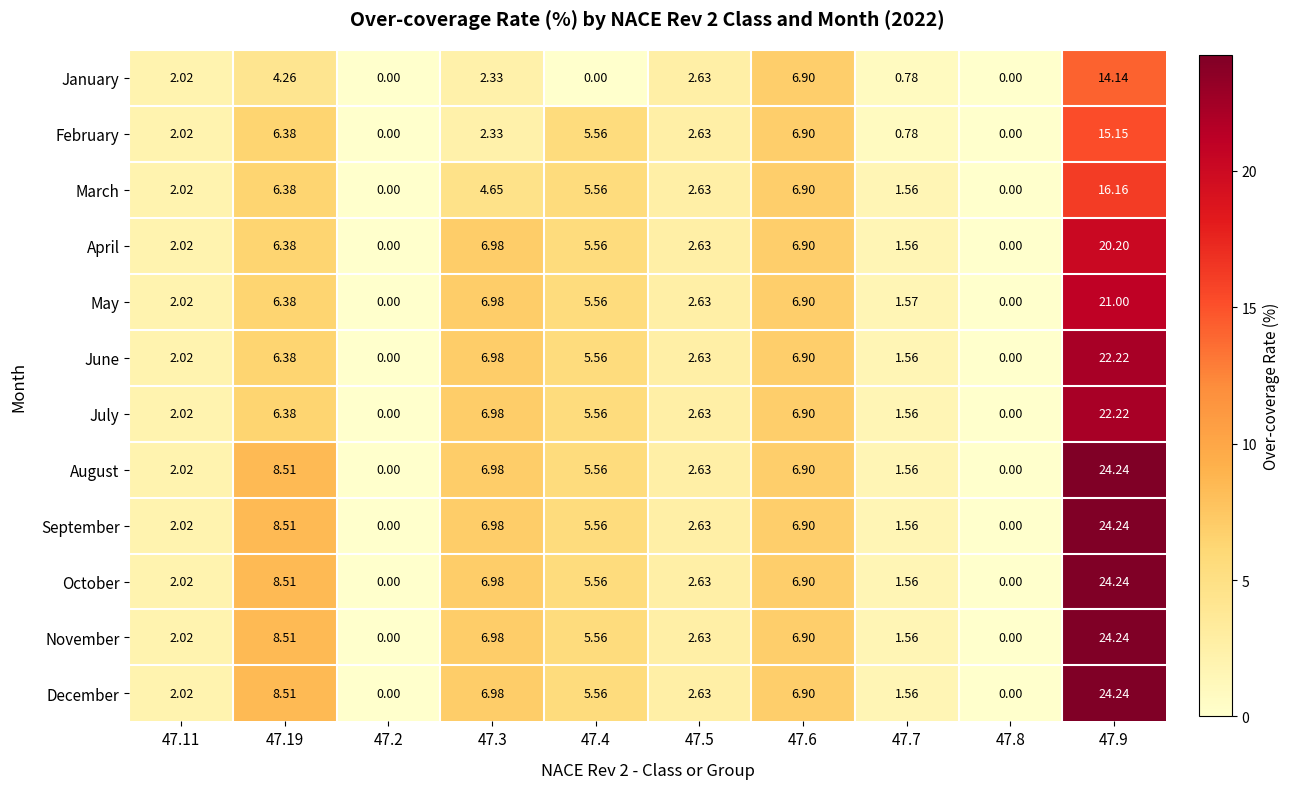

Is the value of August at 47.9 greater than the value of March at 47.7?

Yes